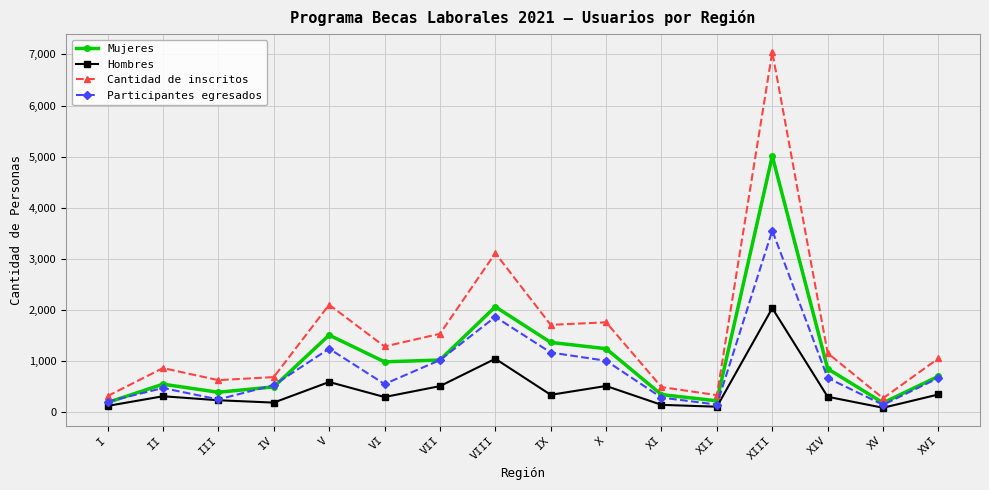

At which label does Mujeres reach its peak?

XIII